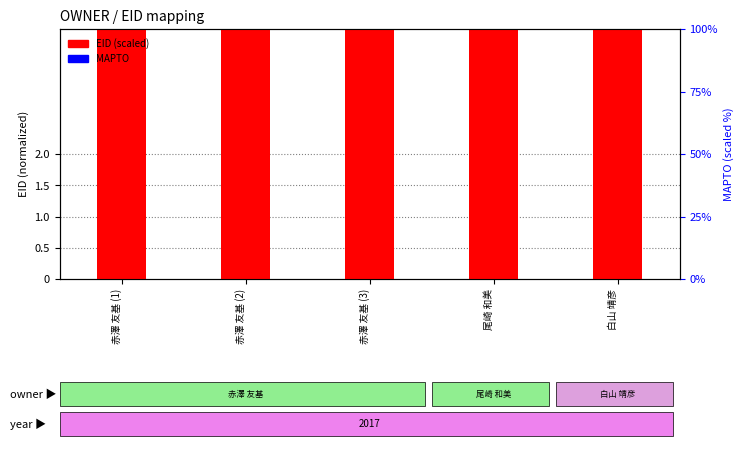

What is the total value across all series at 白山 靖彦?

6.8